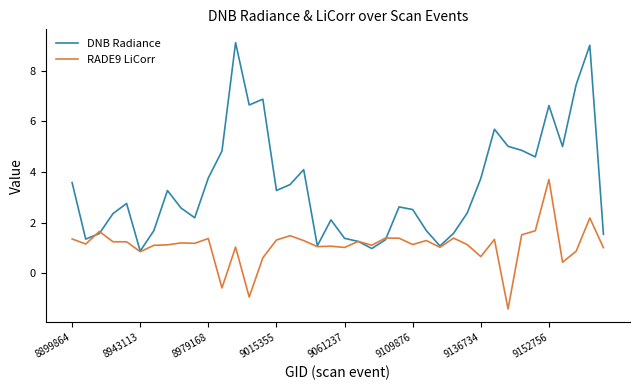

What is the difference between the second highest and second lowest values in the DNB Radiance series?

8.0